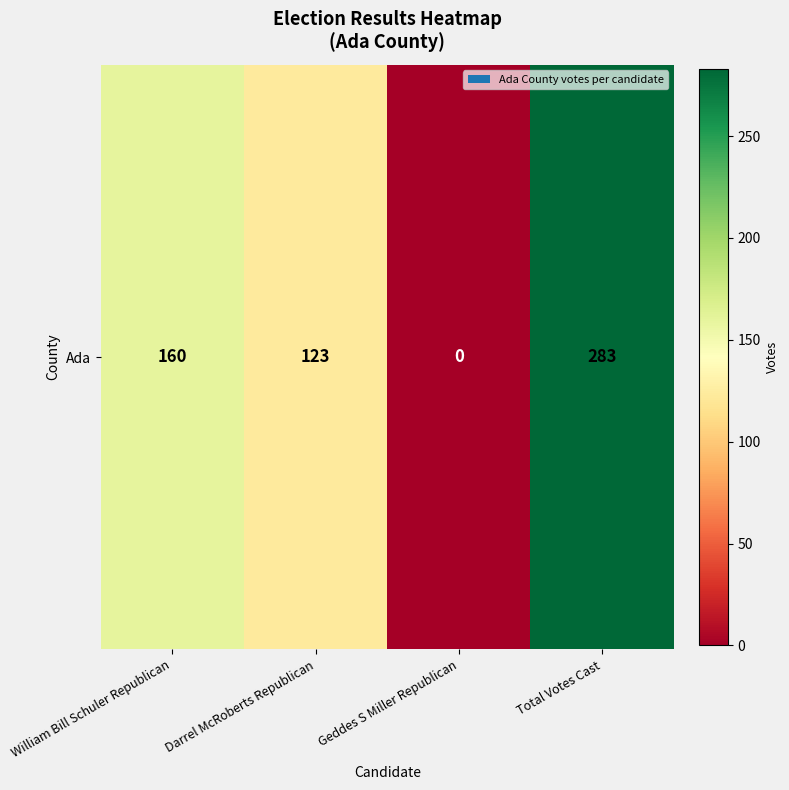

What is the change in value from William Bill Schuler Republican to Total Votes Cast?

+123